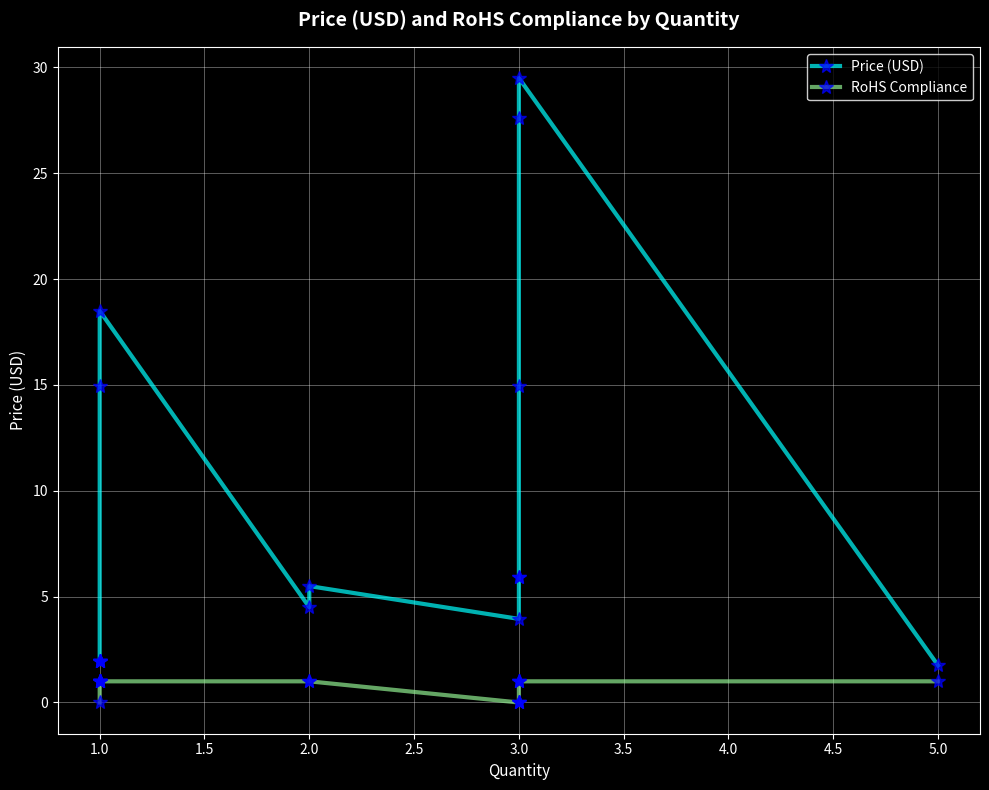

Which series has the largest range (max minus min)?

Price (USD)